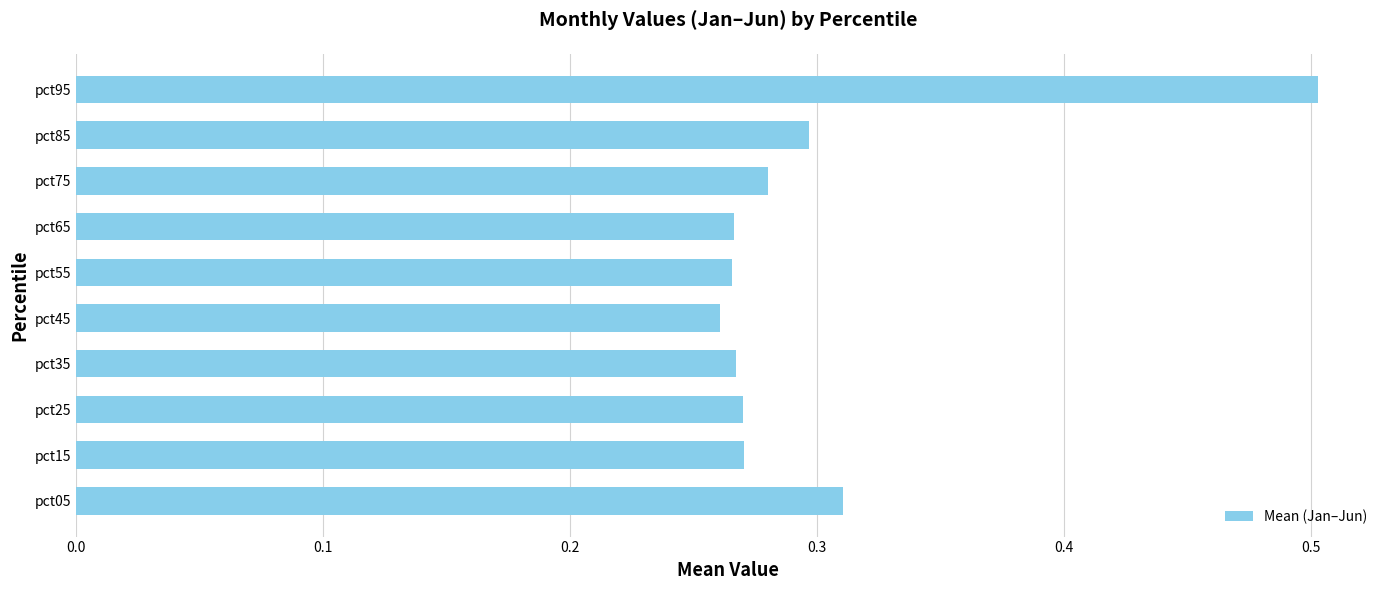

Which label corresponds to the largest value in the chart?

pct95